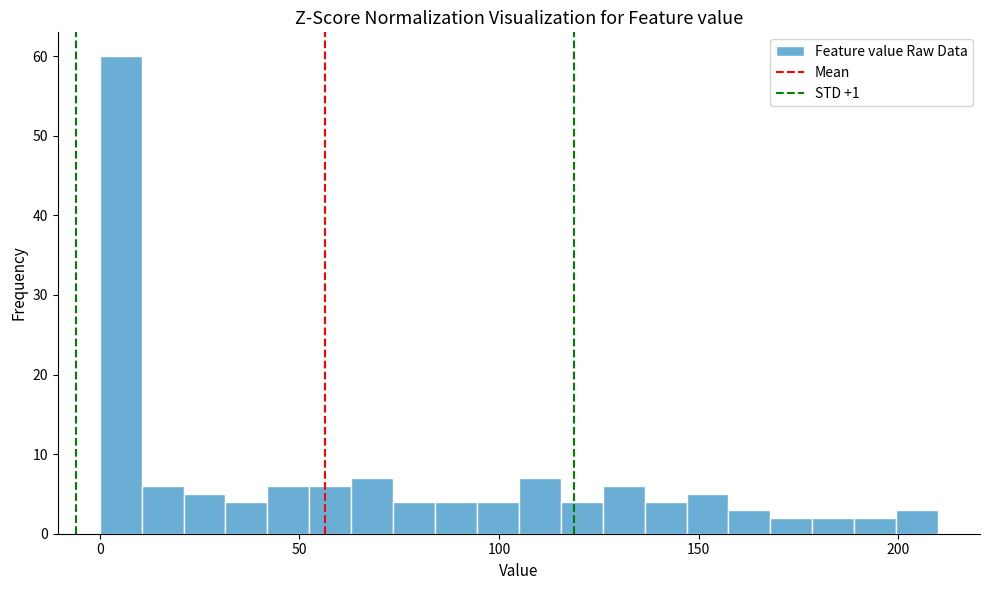

Read against the x-axis, roughly where is the centre of the tallest bar?

5